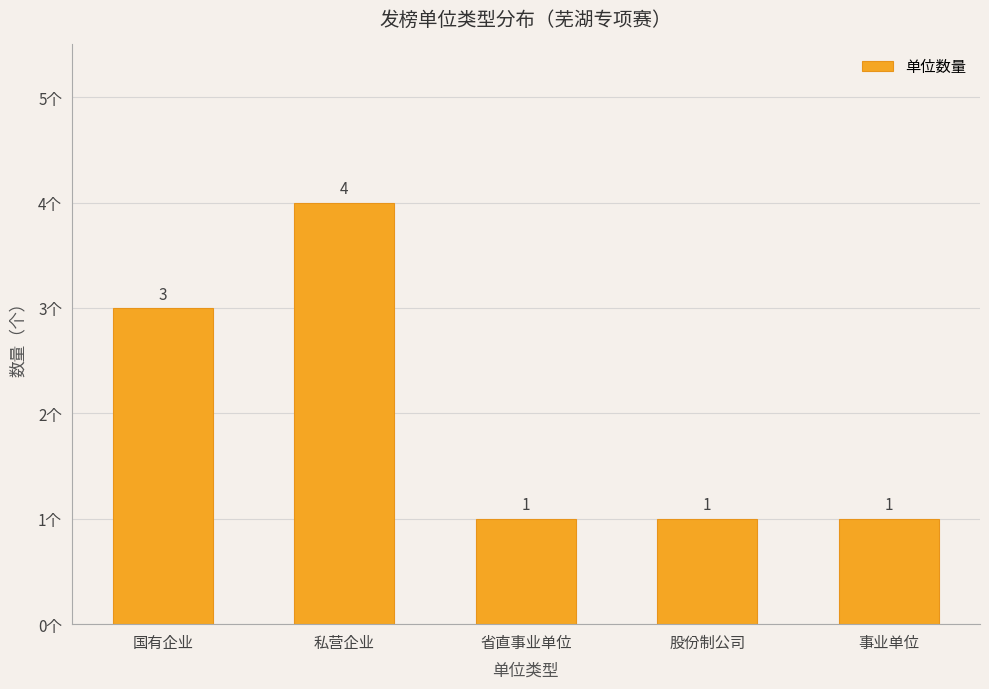

What is the ratio of the value at 国有企业 to the value at 股份制公司?

3.0